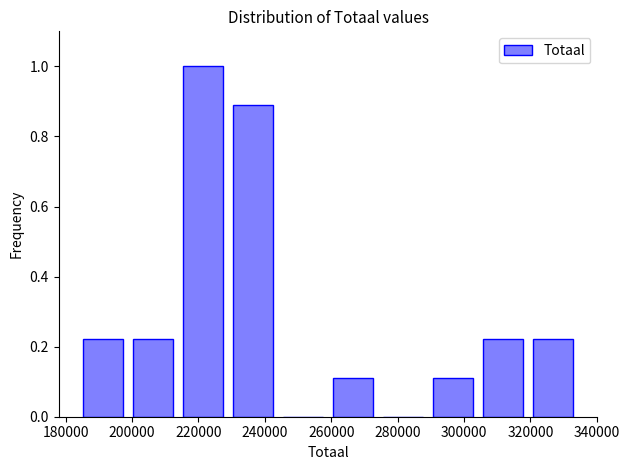

What is the height of the bar covering 230000 to 246000 on the x-axis? Neither the bar edges nor the heights are printed on the chart, so give them approximately, as read against the axes.

0.88